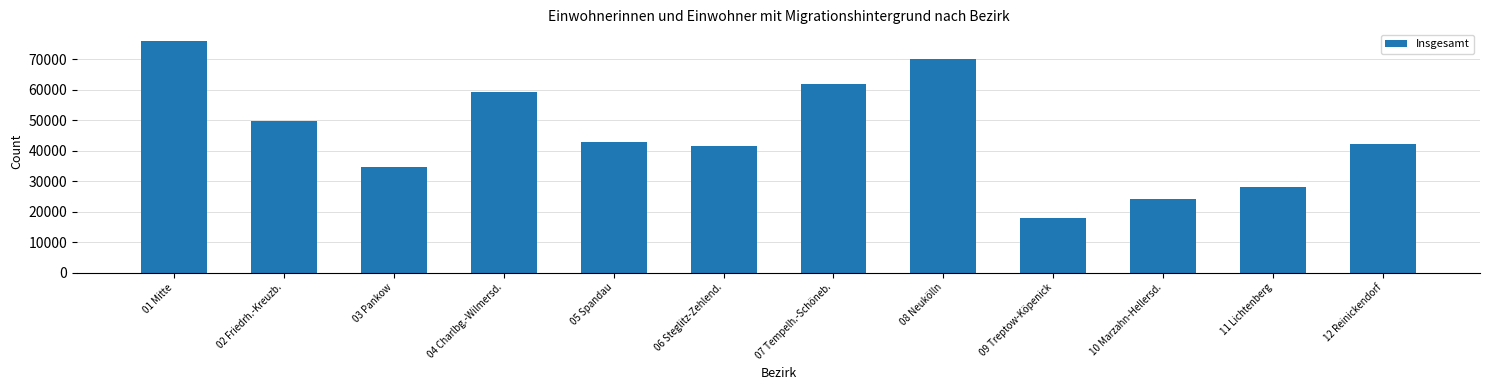

Reading left to right, transcribe all the data shown in this chart.

76019	49753	34620	59326	42795	41665	61742	70171	17938	24284	27926	42235